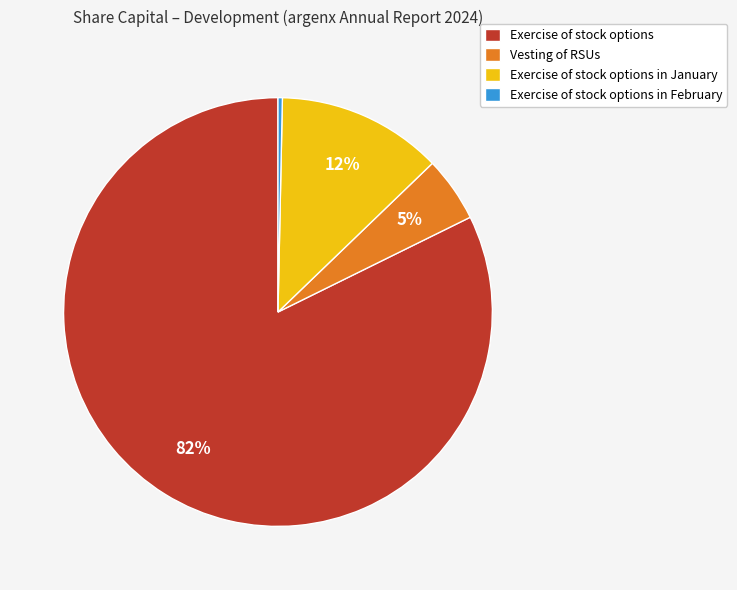

To the nearest percent, what is the average slice percentage?

25%